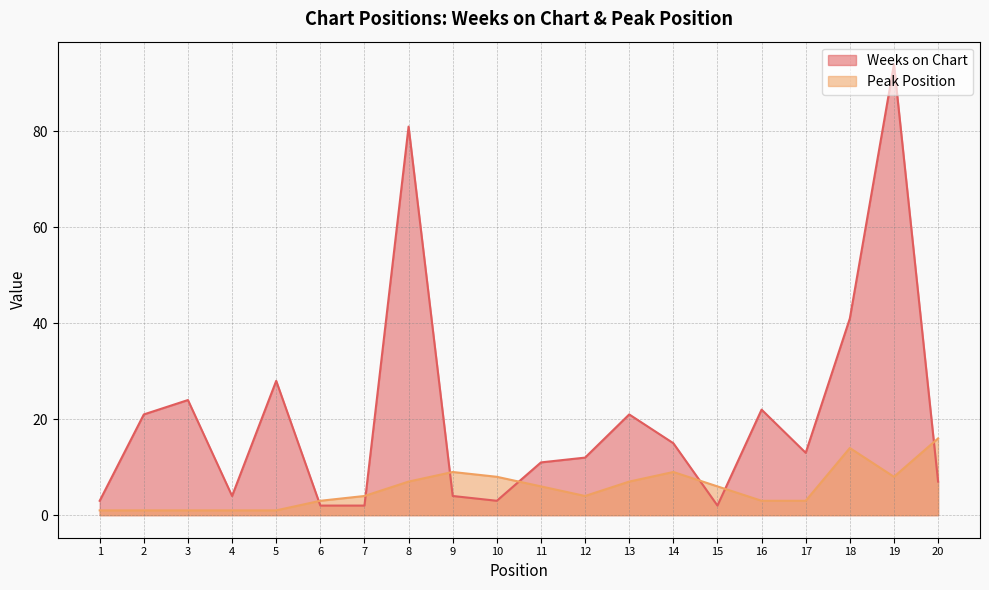

Reading right to left, list all the values displayed in this chart.

Weeks on Chart: 20=7	19=94	18=41	17=13	16=22	15=2	14=15	13=21	12=12	11=11	10=3	9=4	8=81	7=2	6=2	5=28	4=4	3=24	2=21	1=3
Peak Position: 20=16	19=8	18=14	17=3	16=3	15=6	14=9	13=7	12=4	11=6	10=8	9=9	8=7	7=4	6=3	5=1	4=1	3=1	2=1	1=1